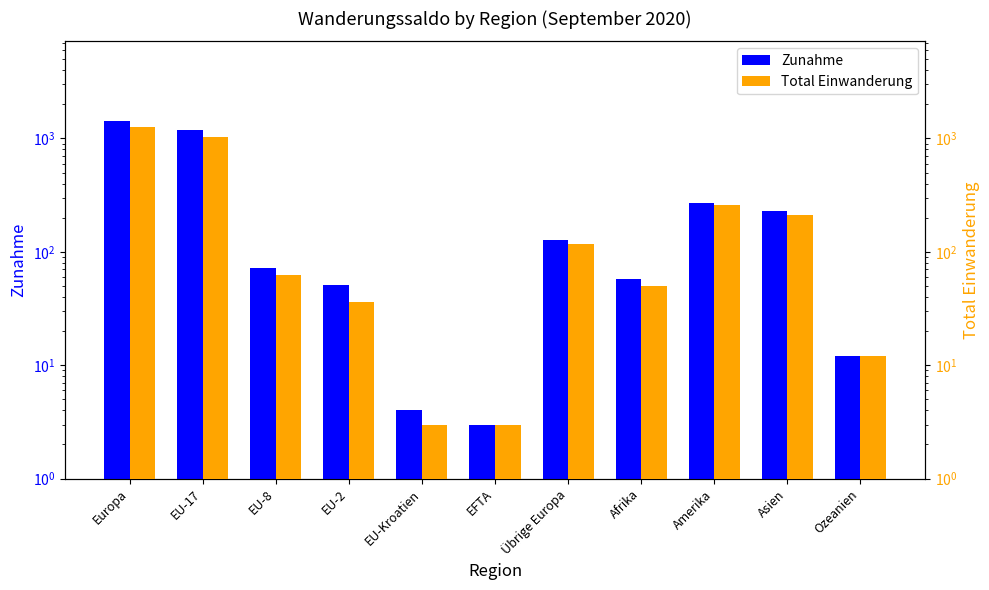

At which label does Zunahme reach its peak?

Europa